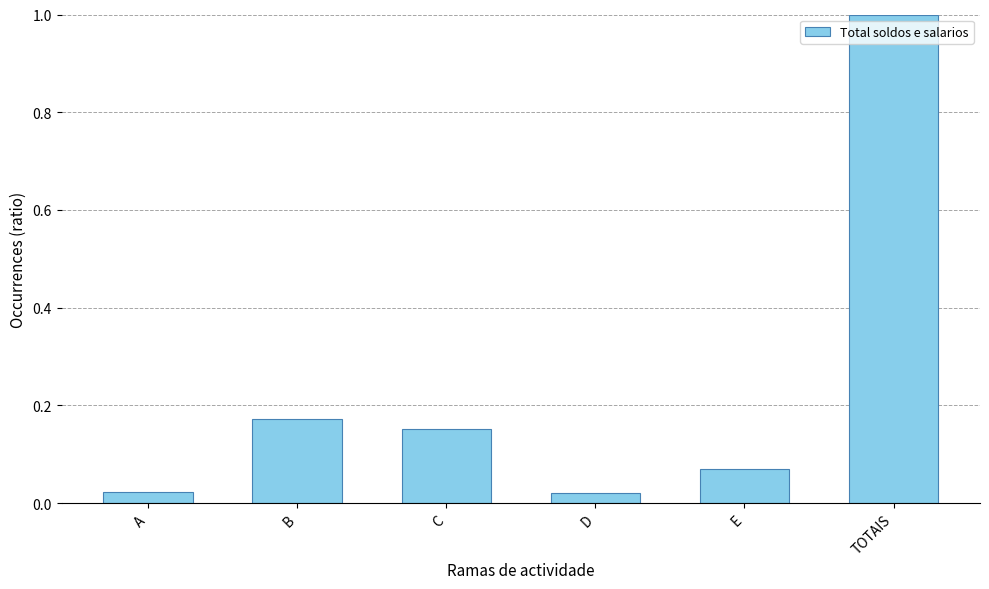

What is the difference between the values at TOTAIS and B?

0.8